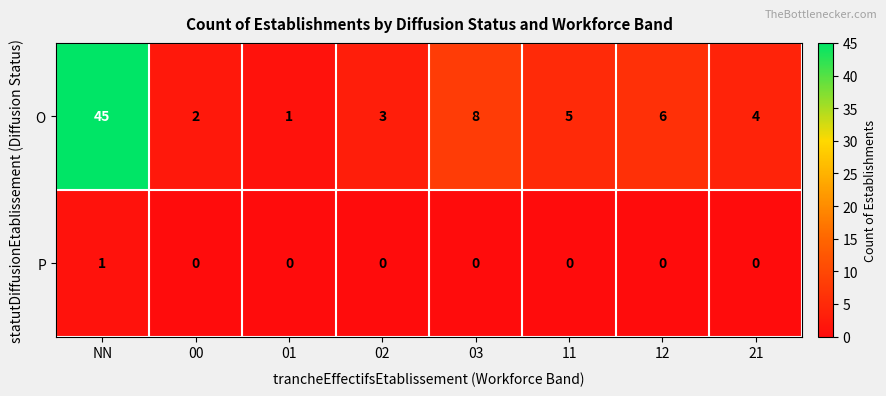

Rank the series by their average value, from lowest to highest.

P, O